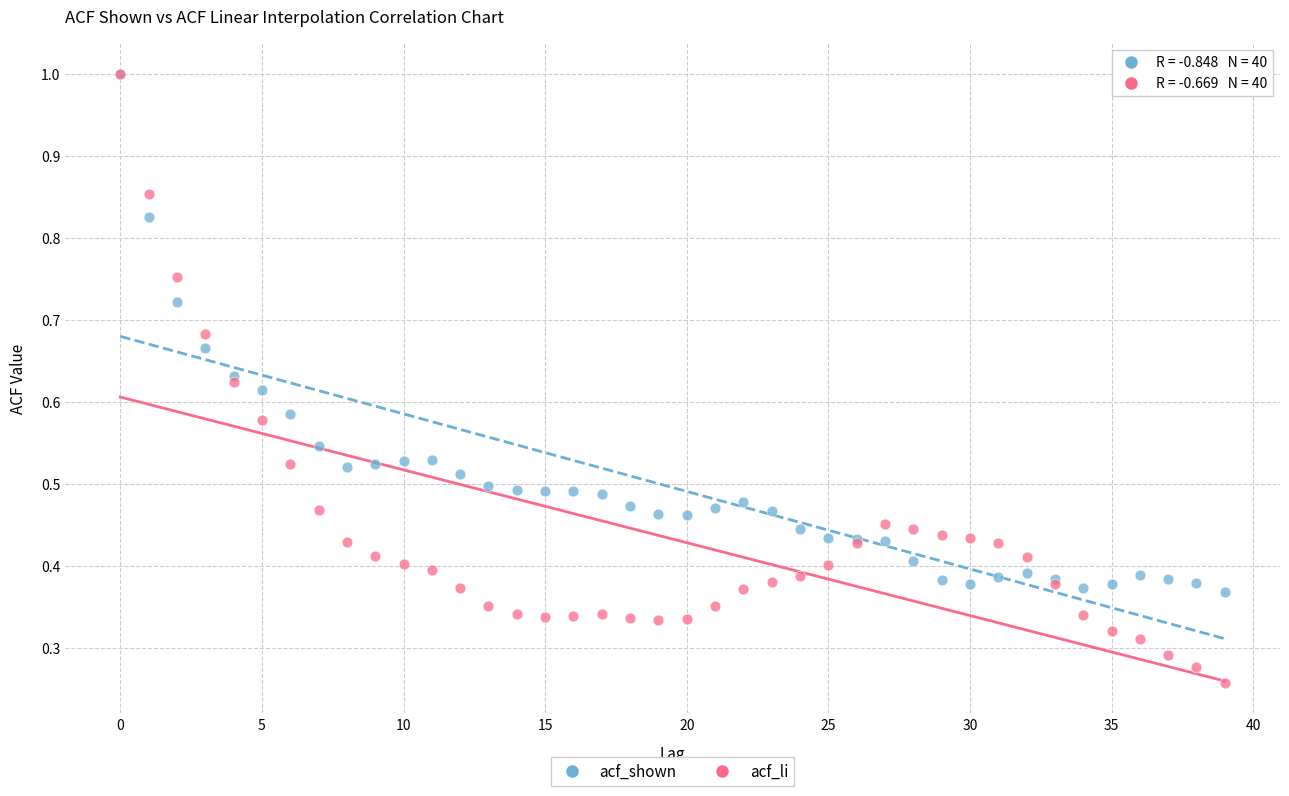

Which series reaches the minimum Y coordinate?

acf_li